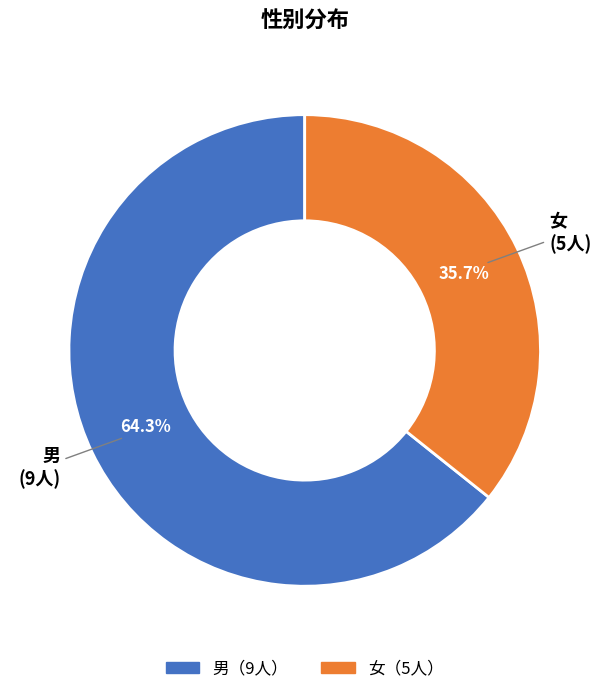

Is it true that 女 is 22% of the pie?

False